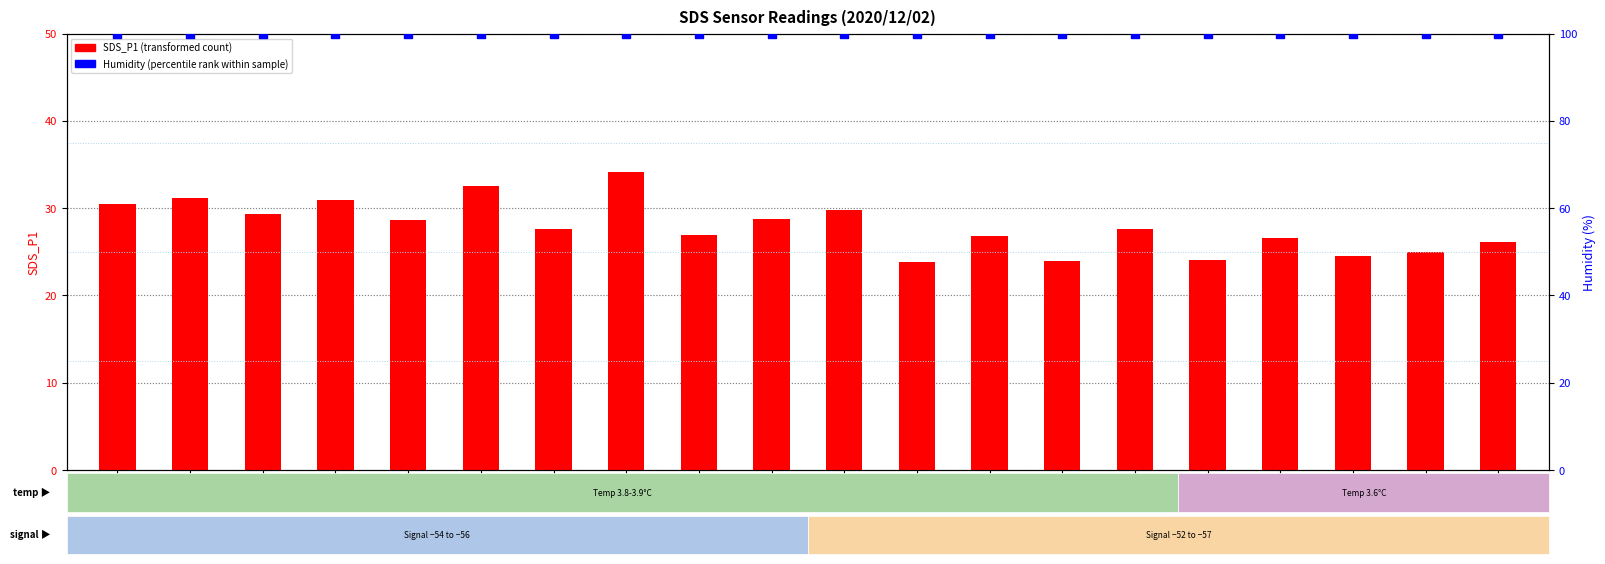

What are all the series names shown in the legend?

SDS_P1 (transformed count), Humidity (percentile rank within sample)